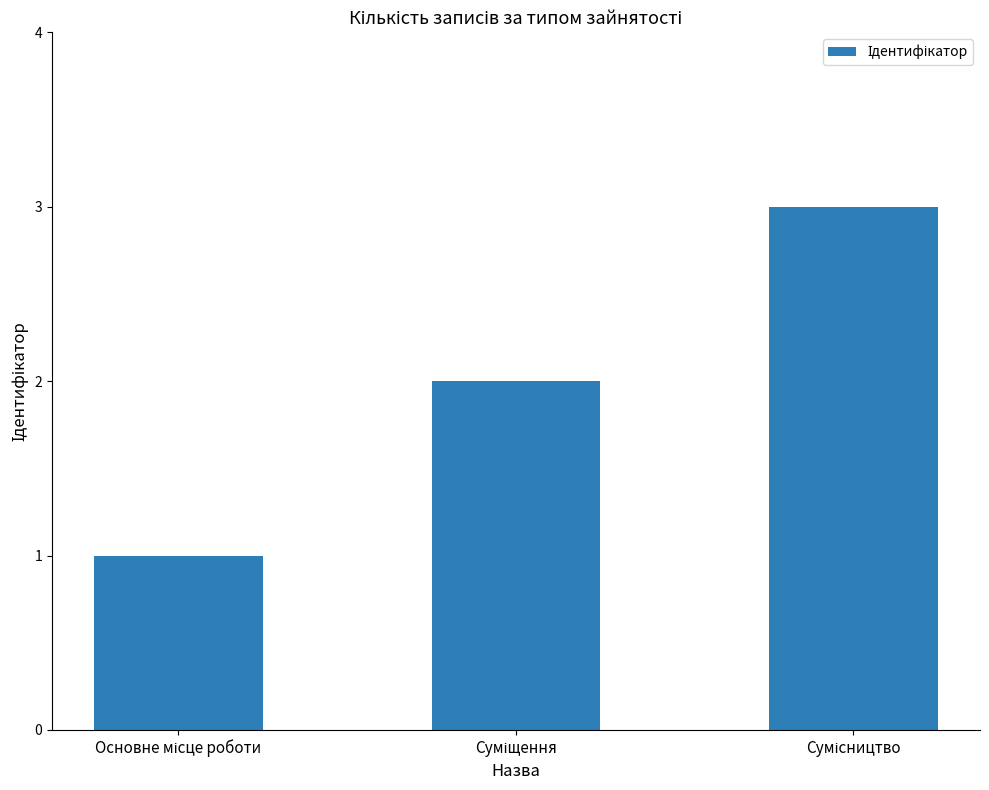

What is the maximum value shown in the chart?

3